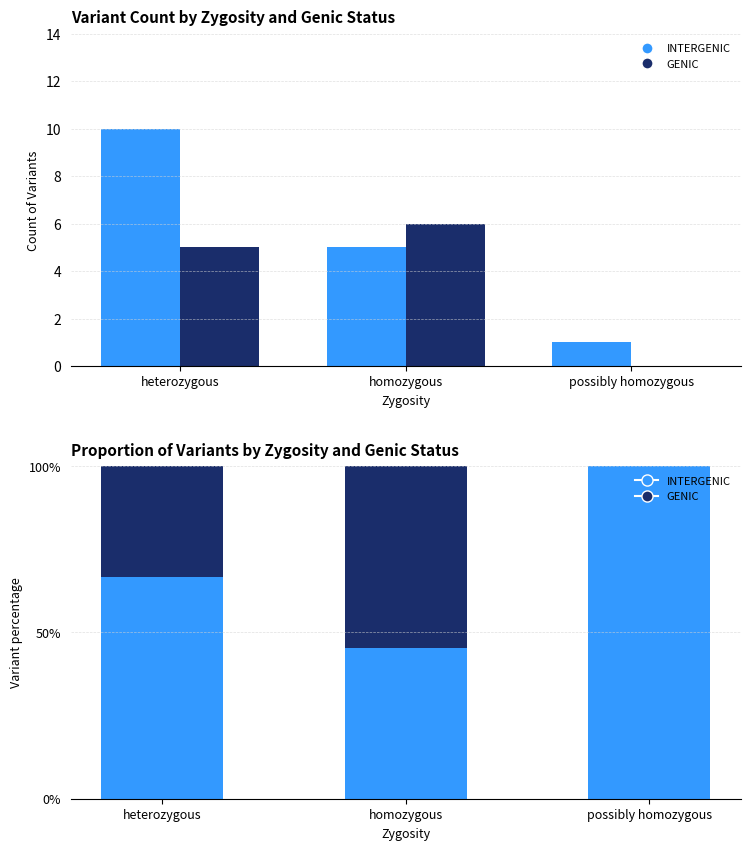

At how many categories does at least one series exceed 32?

3